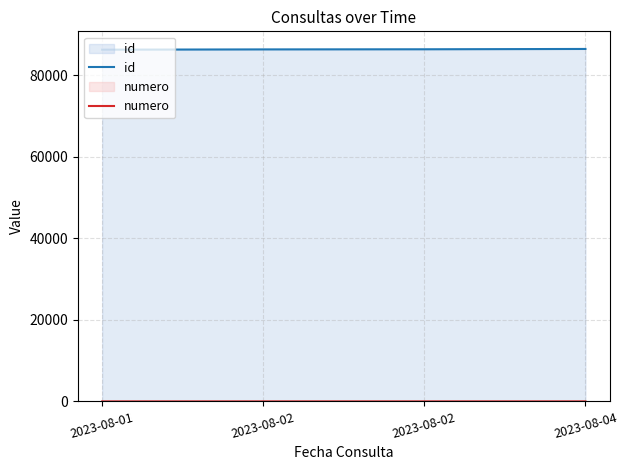

Between 2023-08-02 and 2023-08-02, which is larger?

2023-08-02